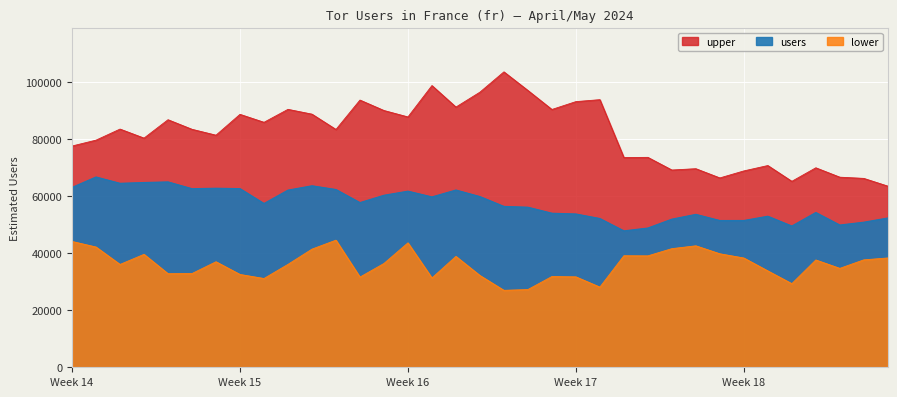

True or false: lower and upper cross at least once.

False